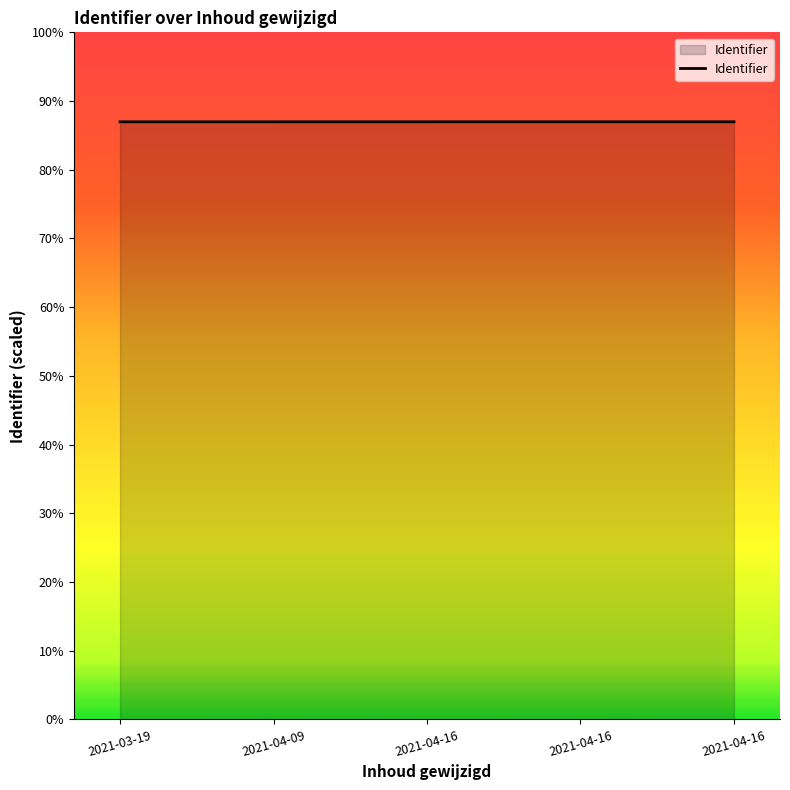

Is this an area chart (filled region under the line)?

Yes